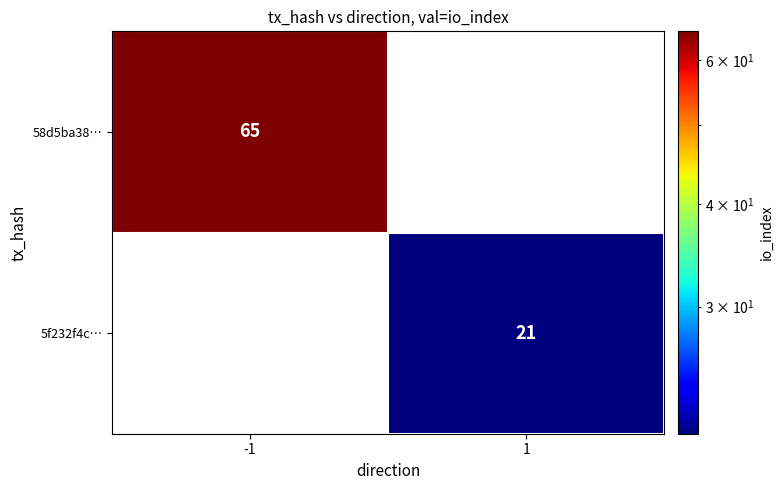

The value of 58d5ba38… at -1 is 65. True or false?

True